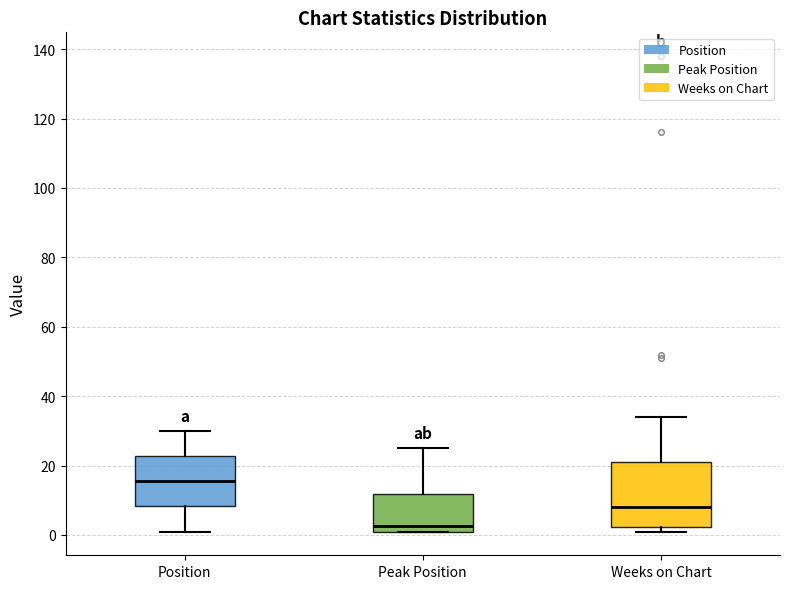

Which box is the tallest, from its lower edge to its upper edge?

Weeks on Chart